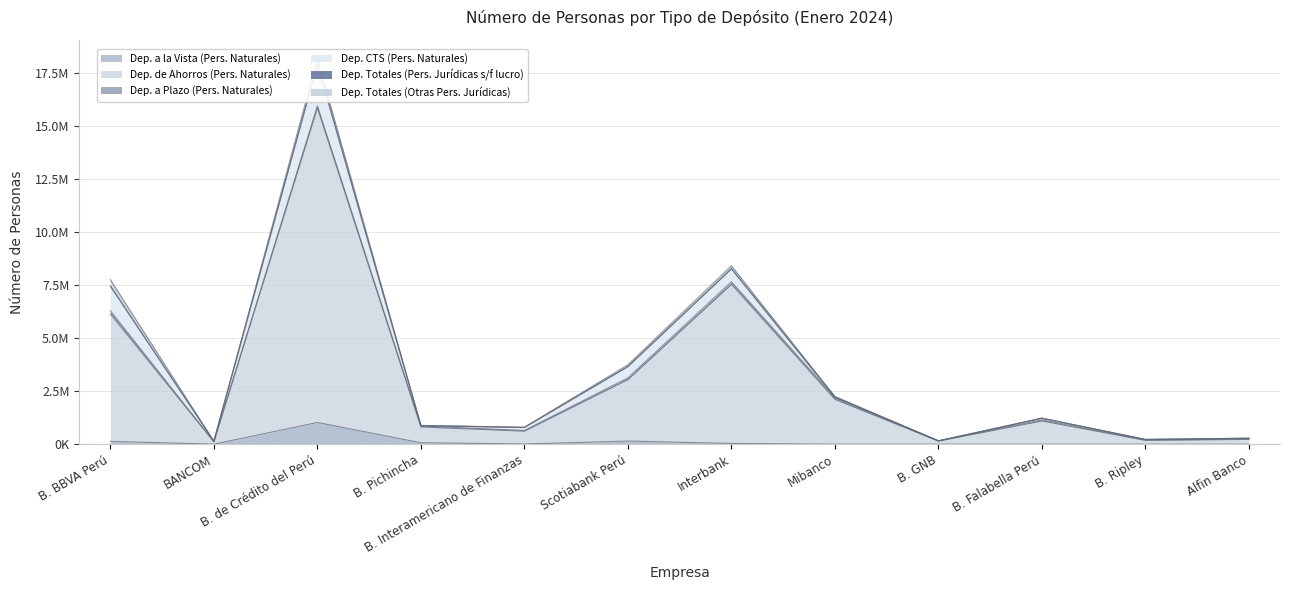

Which series has the largest range (max minus min)?

Dep. de Ahorros (Pers. Naturales)